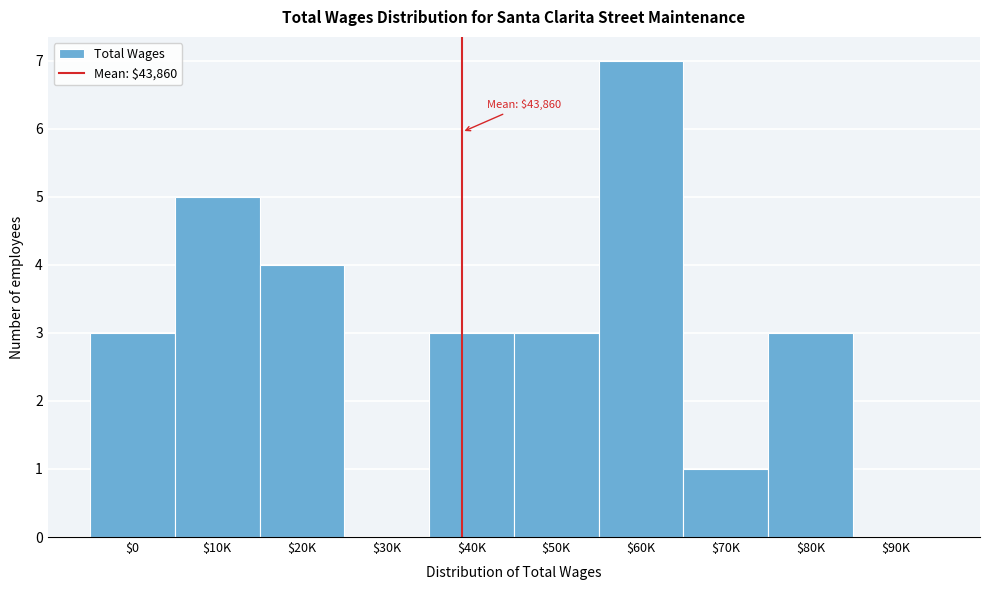

What is the maximum value shown in the chart?

7